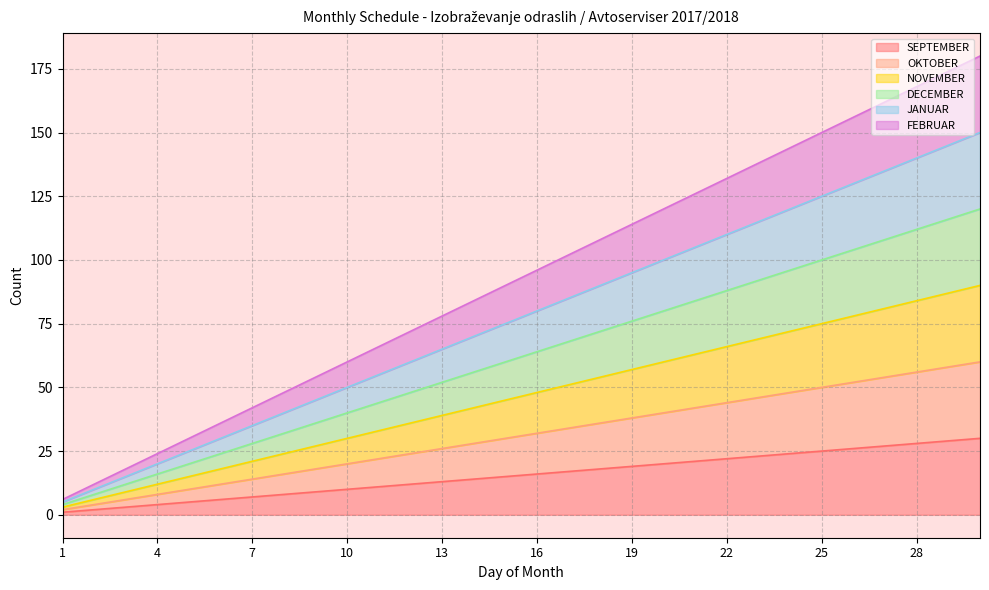

What is the difference between the second highest and minimum values in the NOVEMBER series?

84